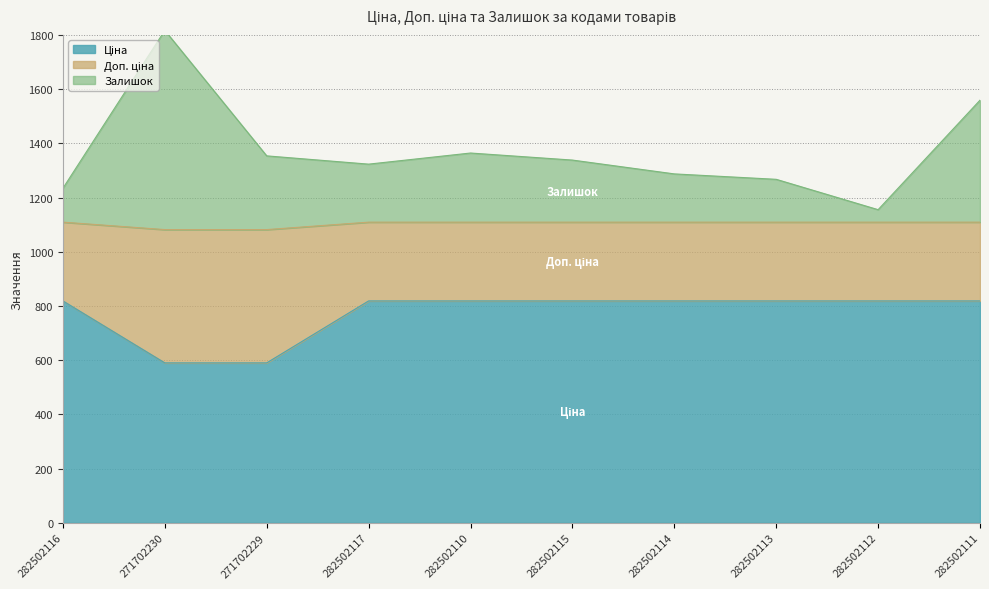

What is the total value across all series at 282502110?

1364.2